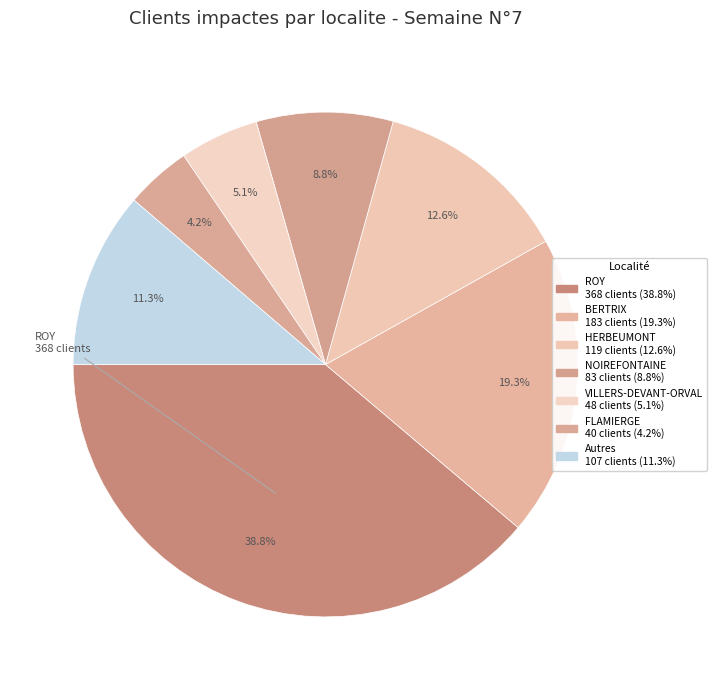

Count the number of slices in the pie.

7